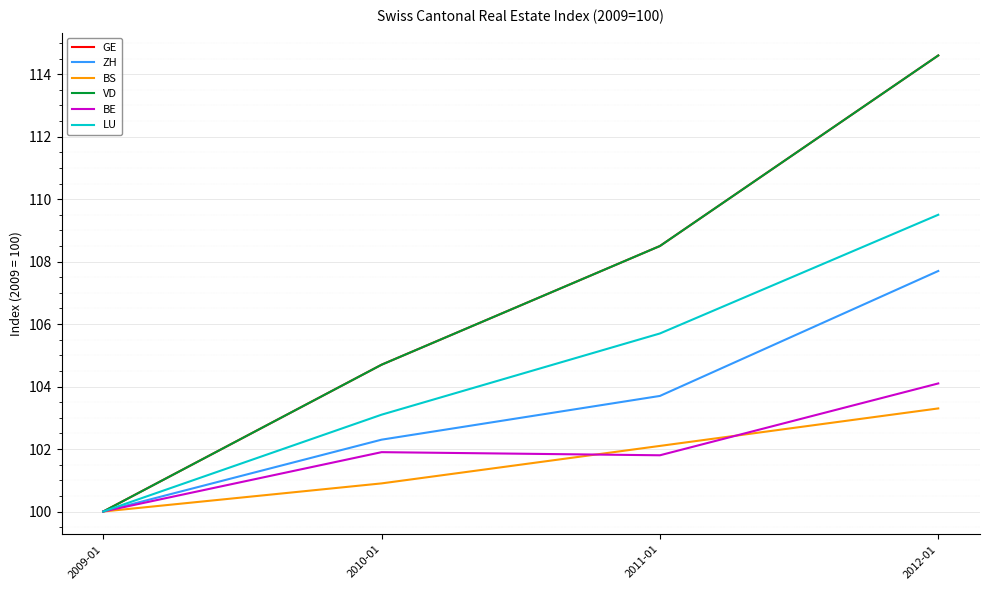

How many lines are shown in the chart?

6